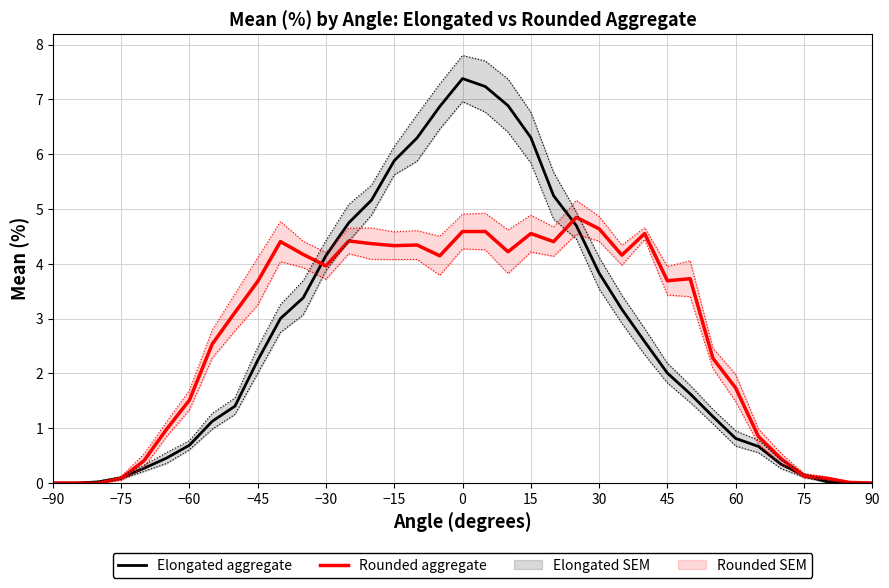

True or false: Rounded aggregate has a value of 5.2 at 45.

False